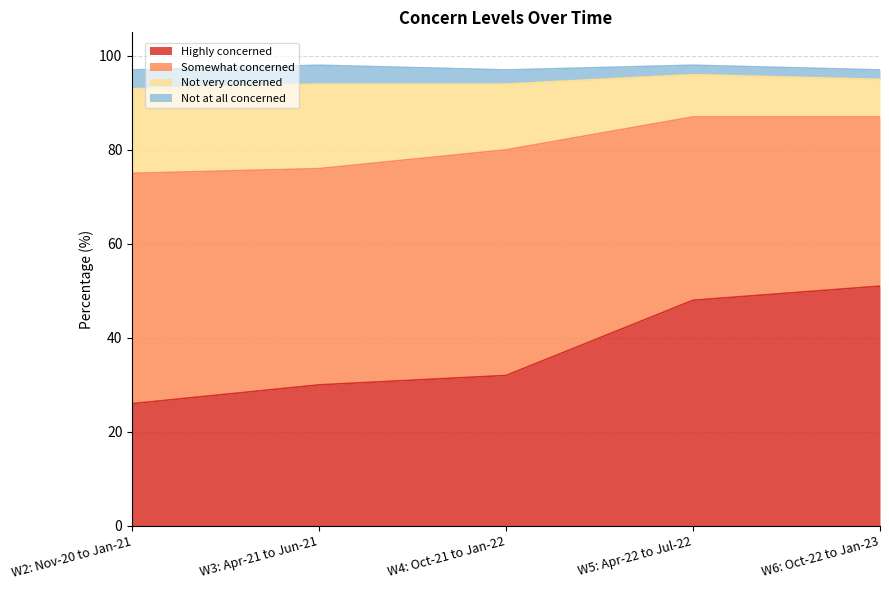

At which label does Highly concerned first exceed 32?

W5: Apr-22 to Jul-22